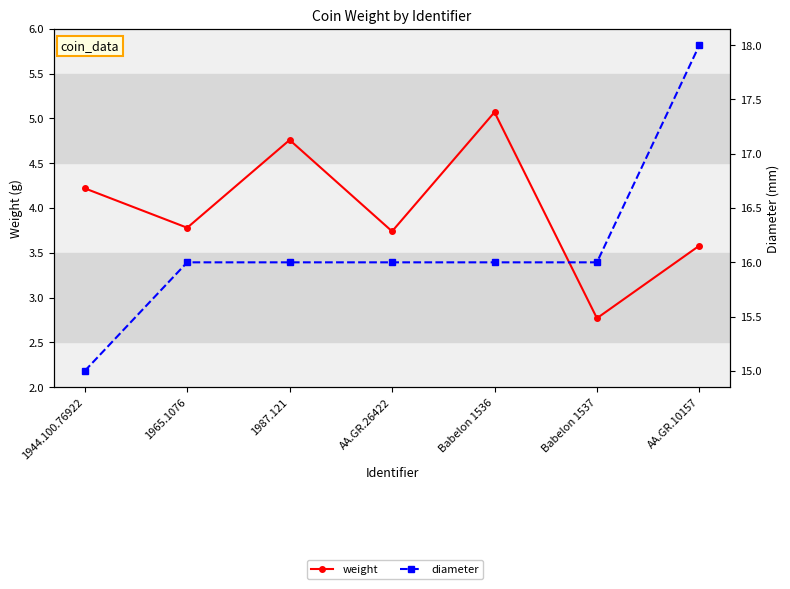

What is the average value of the diameter series?

16.1